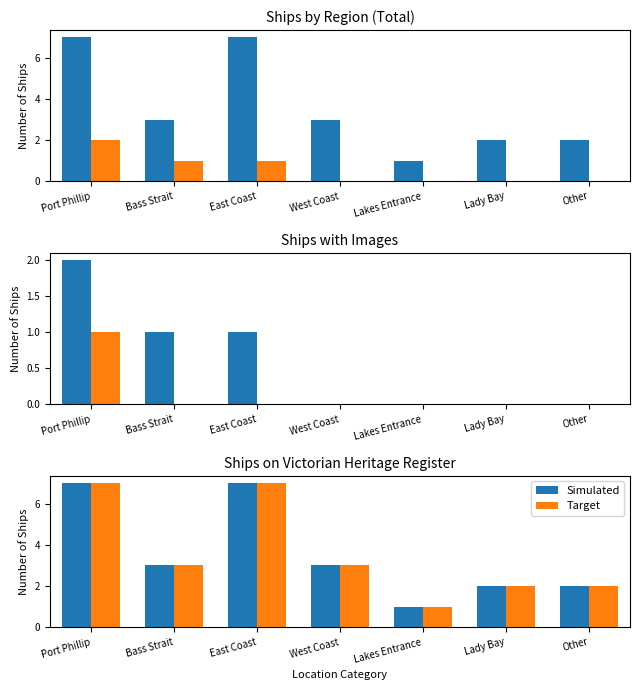

What is the difference between the Target values at West Coast and East Coast?

4